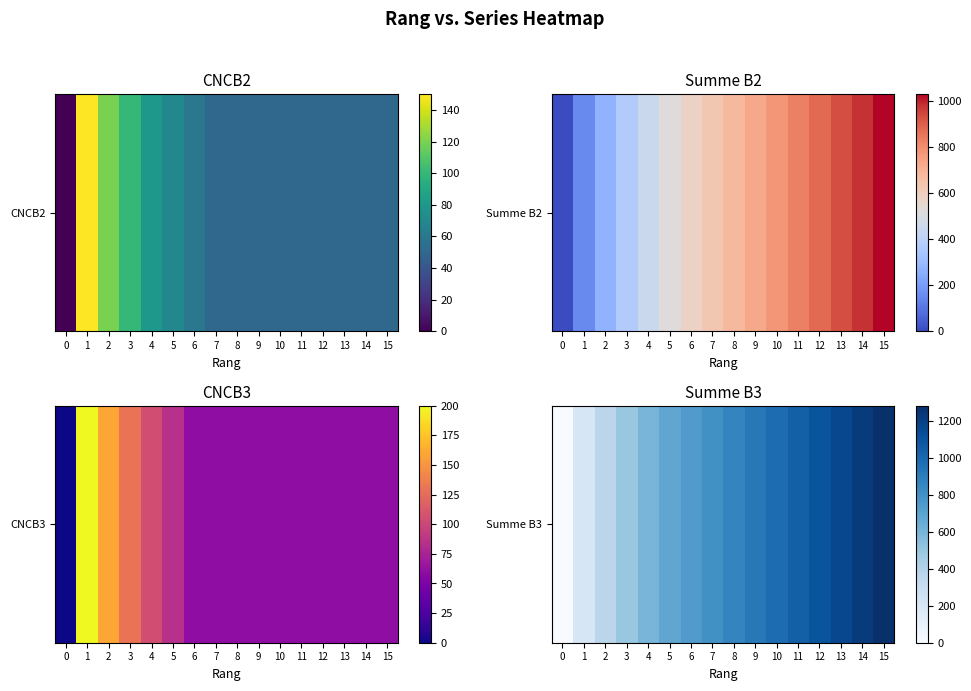

Reading left to right, extract all data points from this chart.

0=0	1=200	2=360	3=490	4=595	5=680	6=740	7=800	8=860	9=920	10=980	11=1040	12=1100	13=1160	14=1220	15=1280